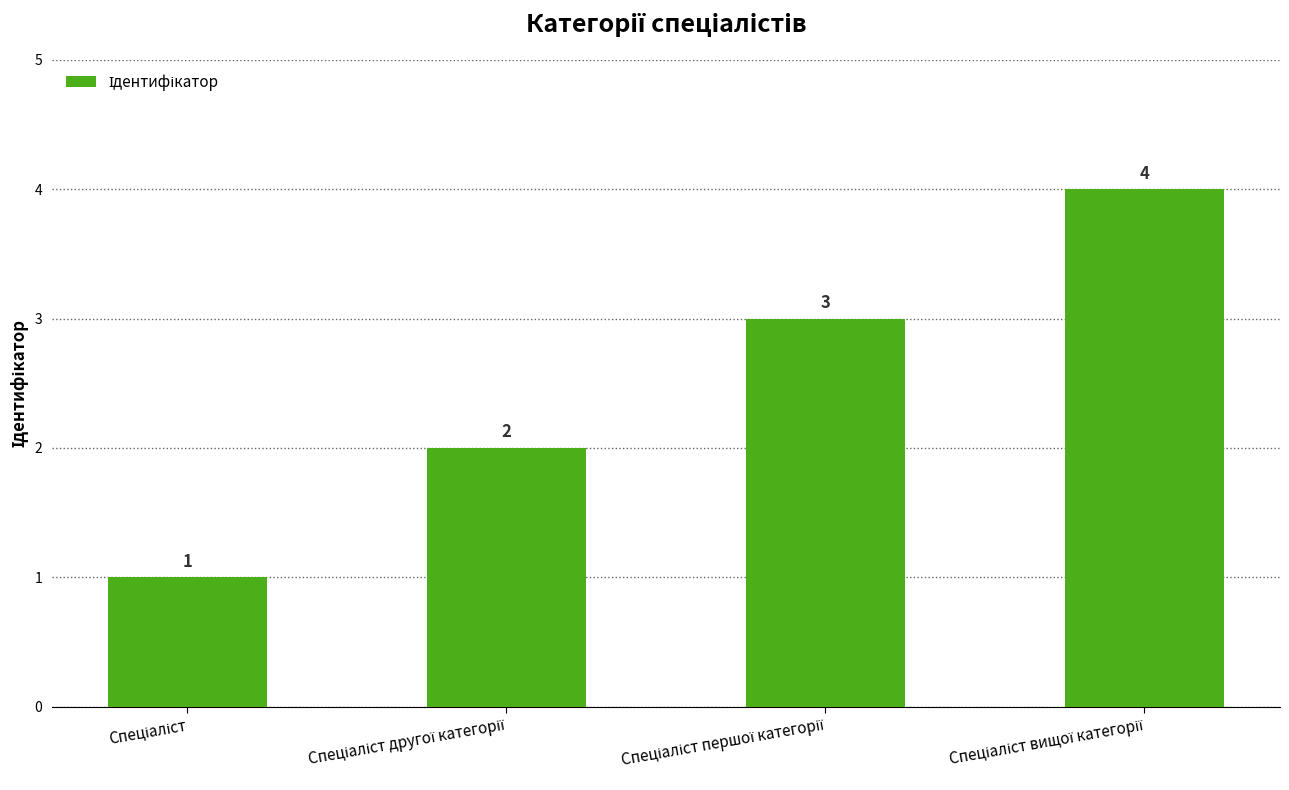

What is the greatest value displayed?

4